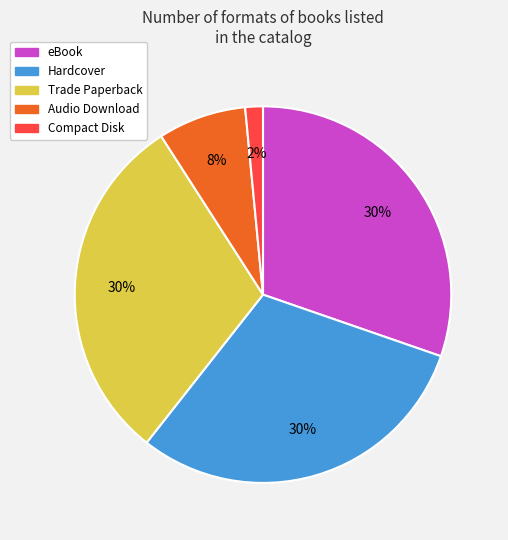

Approximately how many times larger is the value at Trade Paperback compared to Hardcover?

1.0